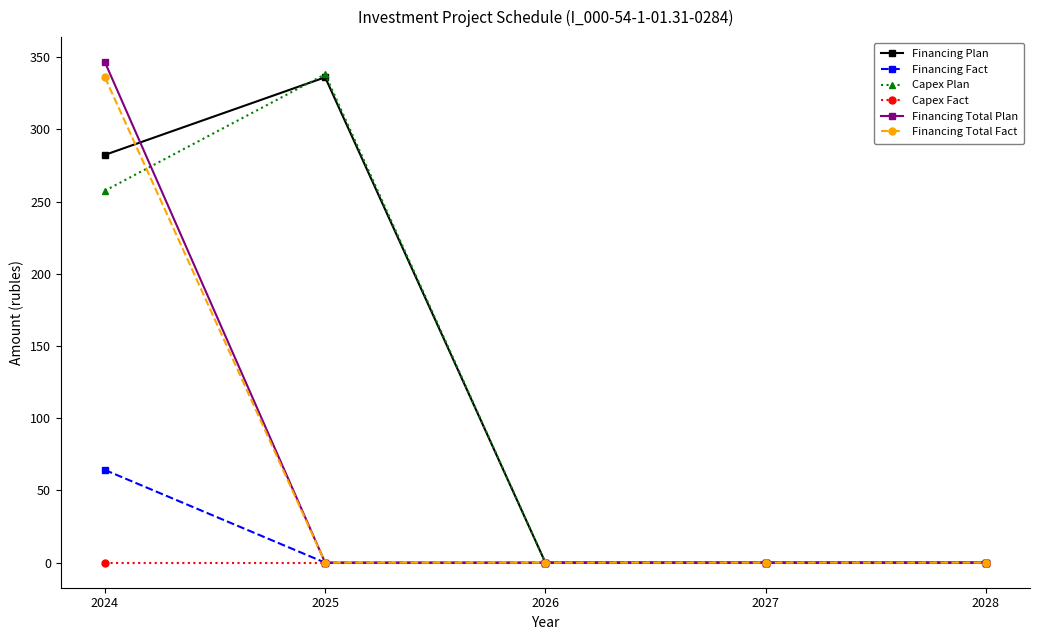

At which category is the sum across all series the highest?

2024